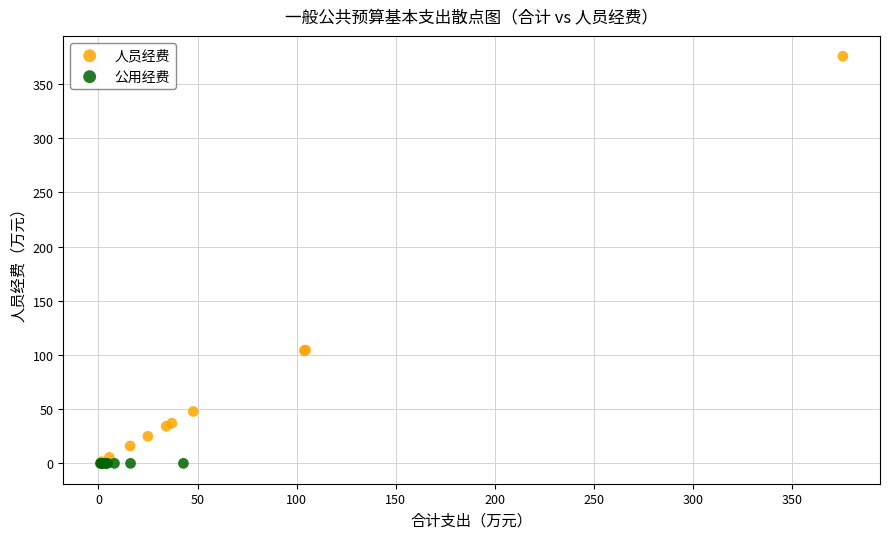

Which series contains the highest Y value?

人员经费